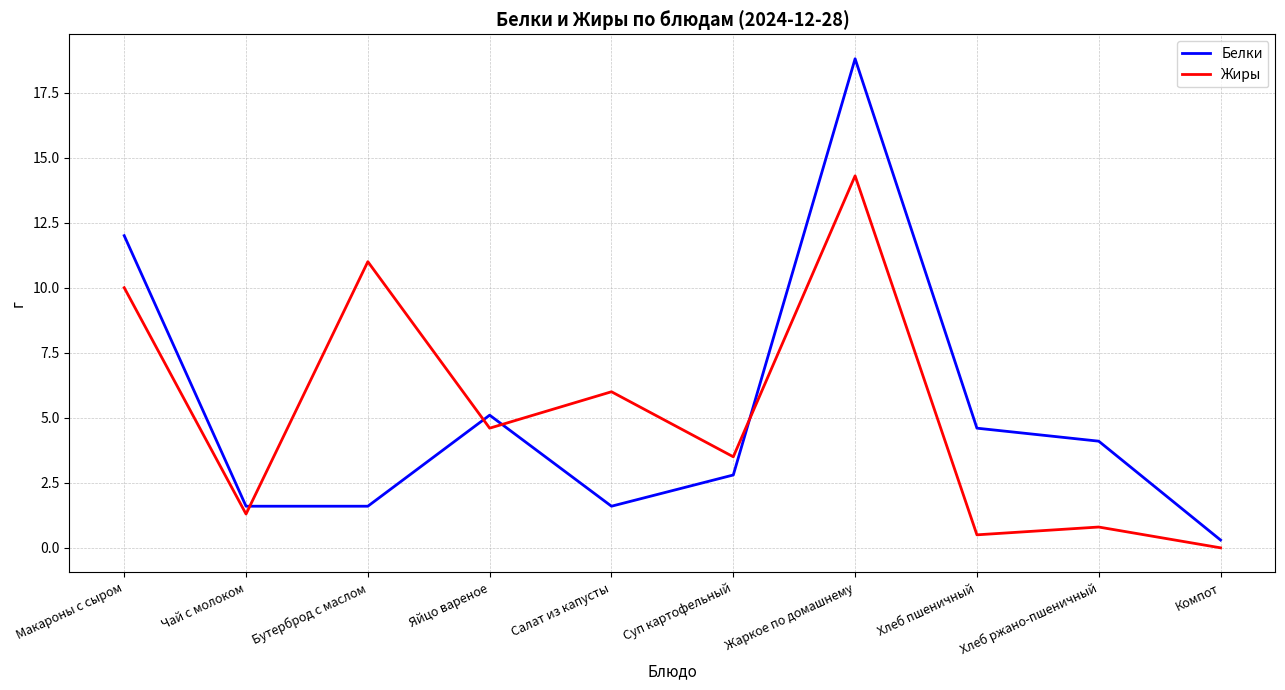

How many series are shown in this chart?

2